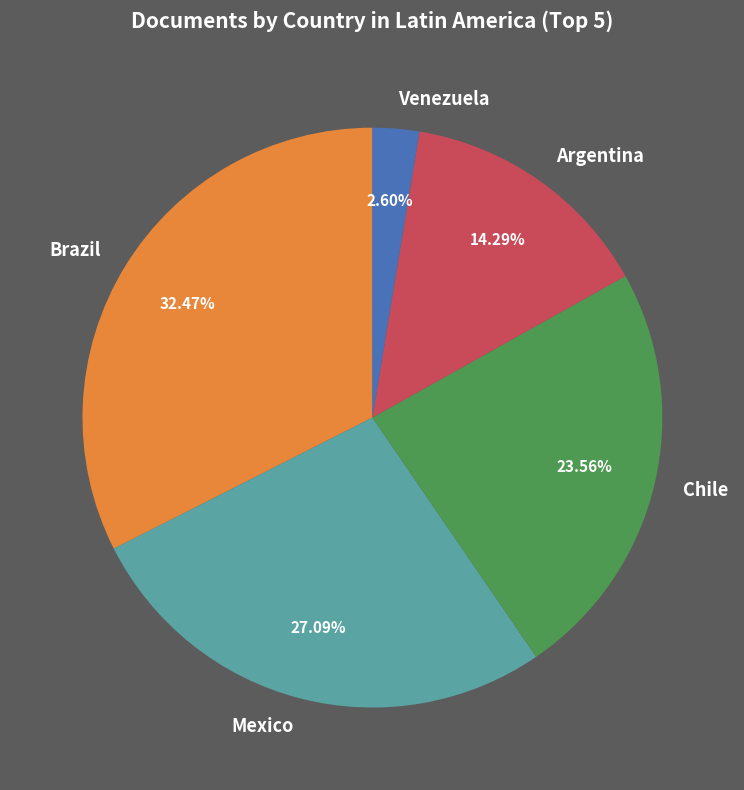

Which has a higher value, Chile or Venezuela?

Chile